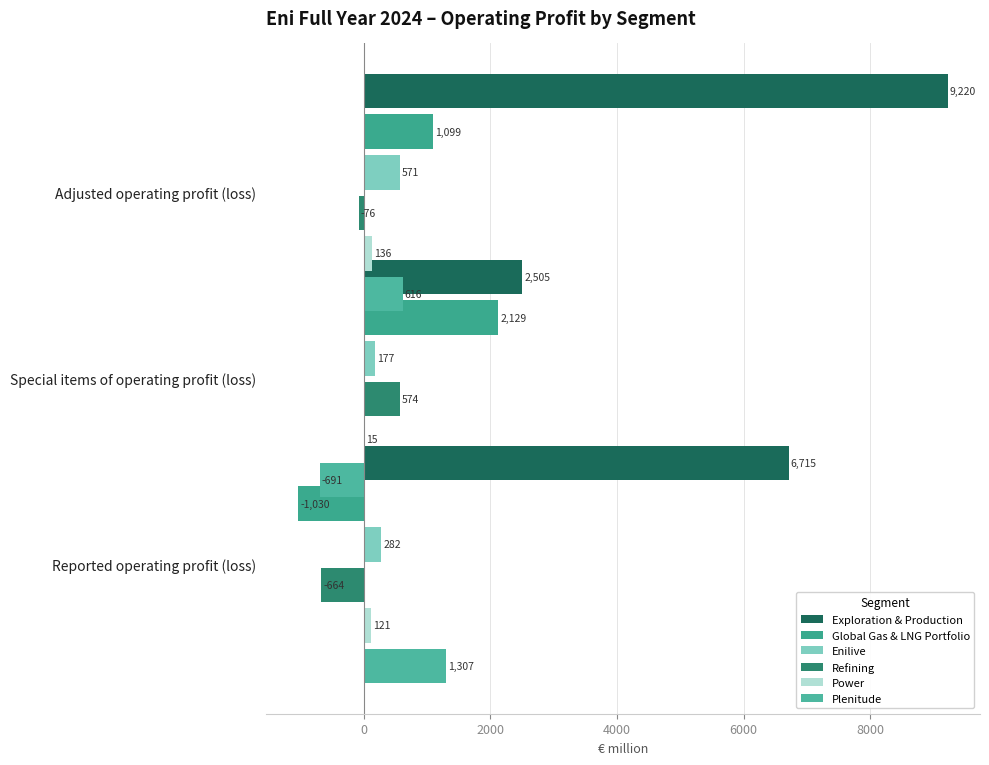

Between 0 and 2000, which series saw the biggest shift?

Exploration & Production